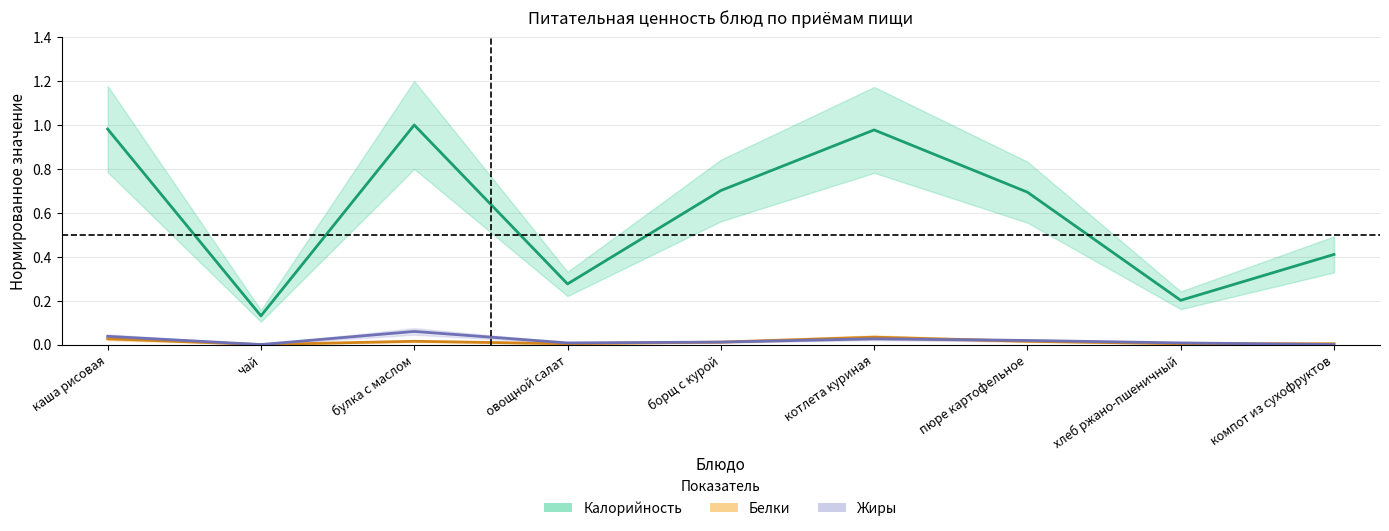

What is the sum of all Жиры values?

0.2